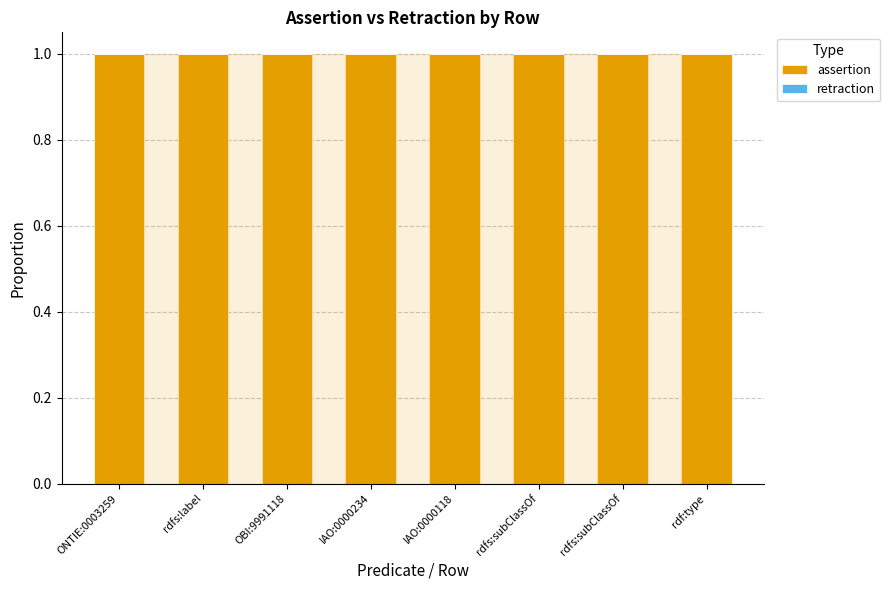

What is the label of the 2nd bar from the right?

rdfs:subClassOf